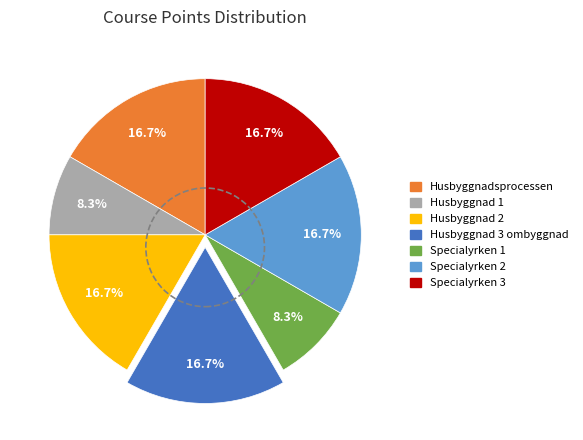

Is Specialyrken 1 the majority of the pie?

No